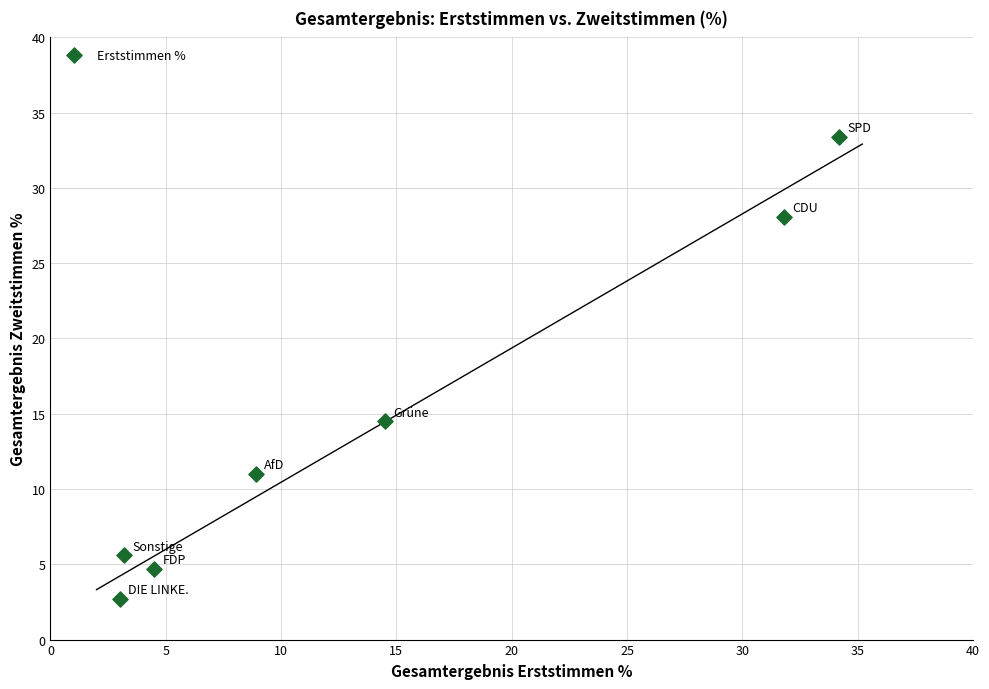

What is the average X value?

14.3